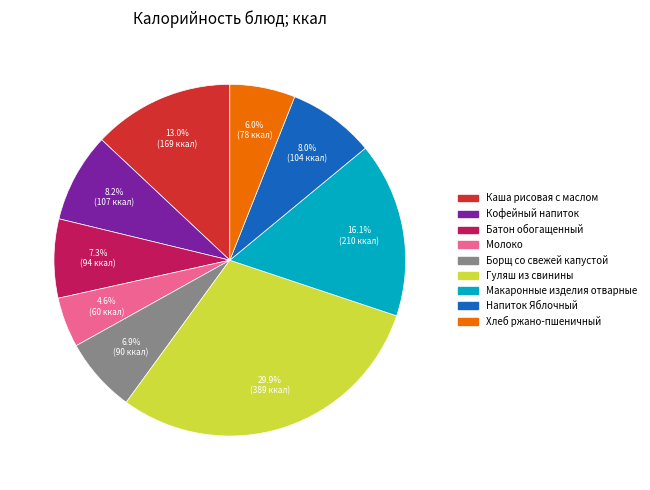

What is the smallest slice in the pie chart?

Молоко